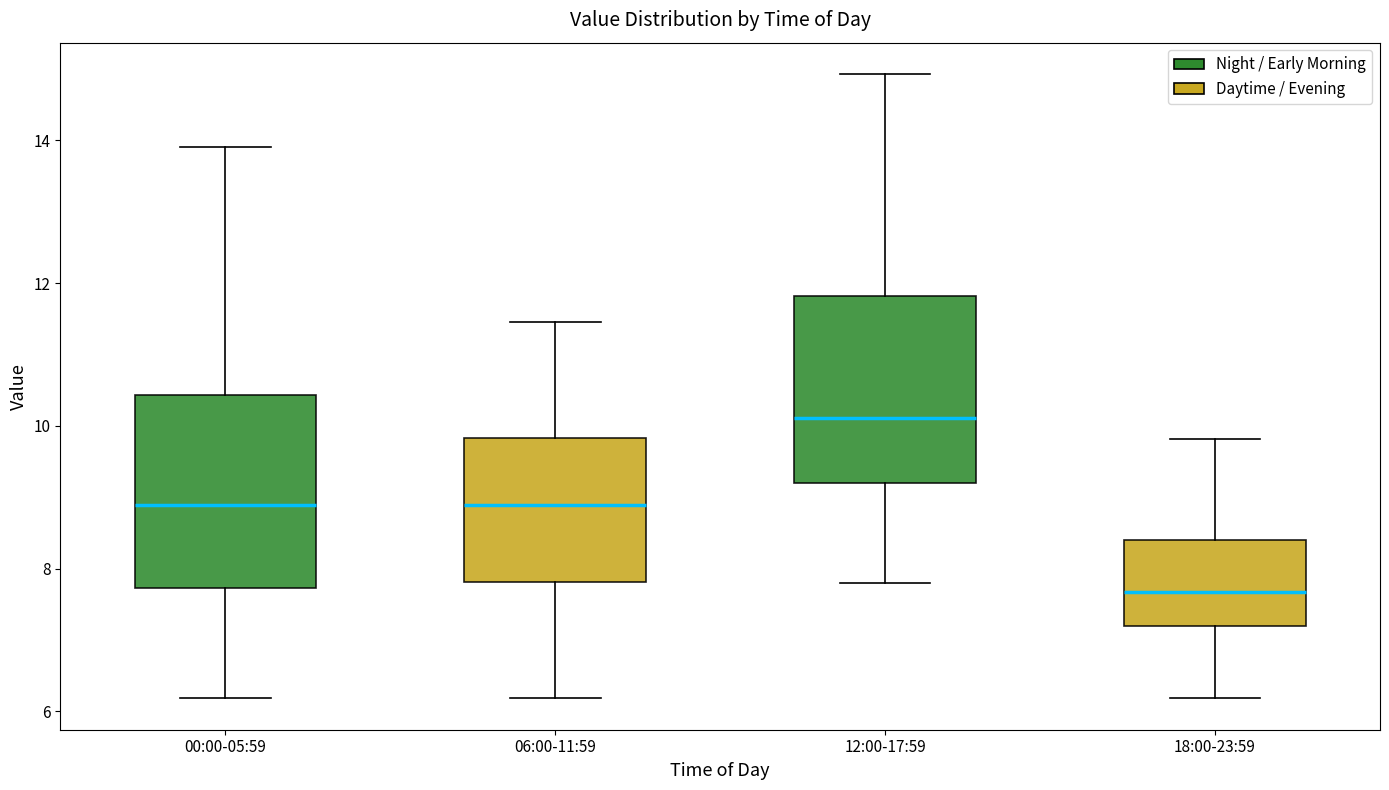

Reading left to right, transcribe this box plot: for each box, give where its median line is, the range the box spans, and where its two whiskers end, as read against the y-axis. The values are not printed on the chart, so give them approximately, as read against the axis.

00:00-05:59: median 8.8, box 7.8 to 10.4, whiskers 6.2 to 14.0
06:00-11:59: median 8.8, box 7.8 to 9.8, whiskers 6.2 to 11.4
12:00-17:59: median 10.2, box 9.2 to 11.8, whiskers 7.8 to 15.0
18:00-23:59: median 7.6, box 7.2 to 8.4, whiskers 6.2 to 9.8